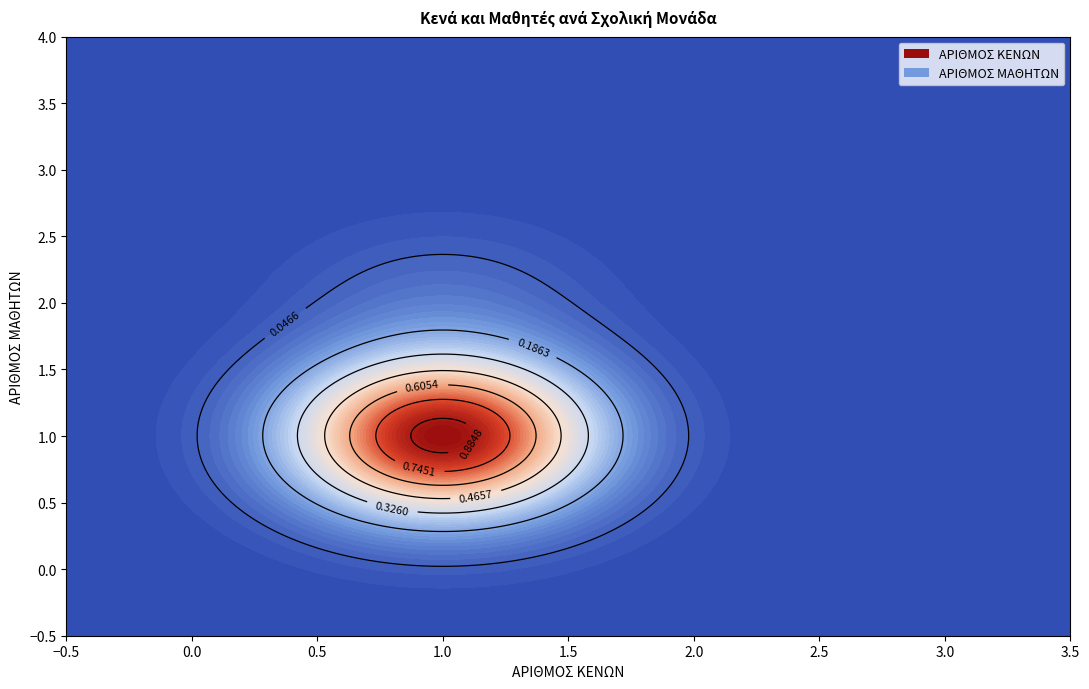

Is it true that ΑΡΙΘΜΟΣ ΜΑΘΗΤΩΝ equals 0 at 3?

False